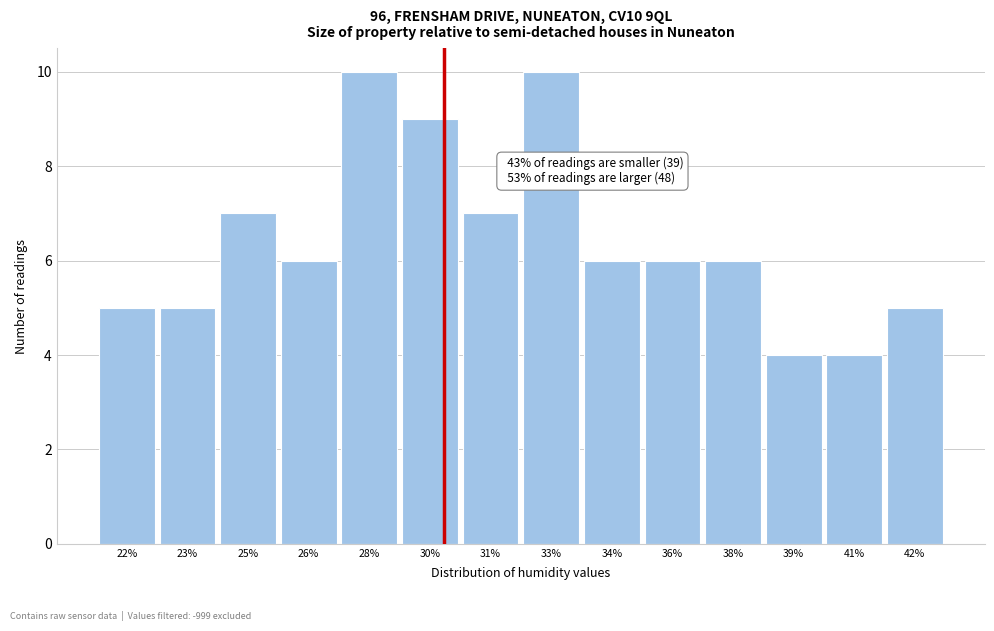

Reading right to left, list all the values displayed in this chart.

42%=5	41%=4	39%=4	38%=6	36%=6	34%=6	33%=10	31%=7	30%=9	28%=10	26%=6	25%=7	23%=5	22%=5